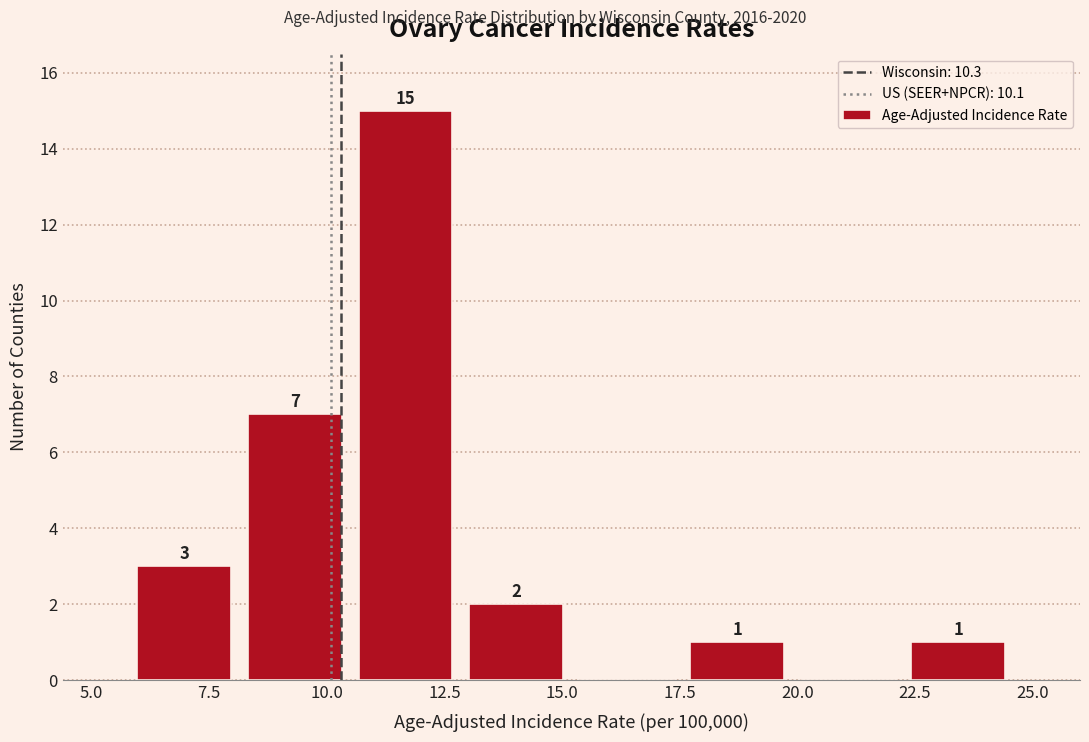

Which range on the x-axis has the tallest bar?

10.50 to 12.85